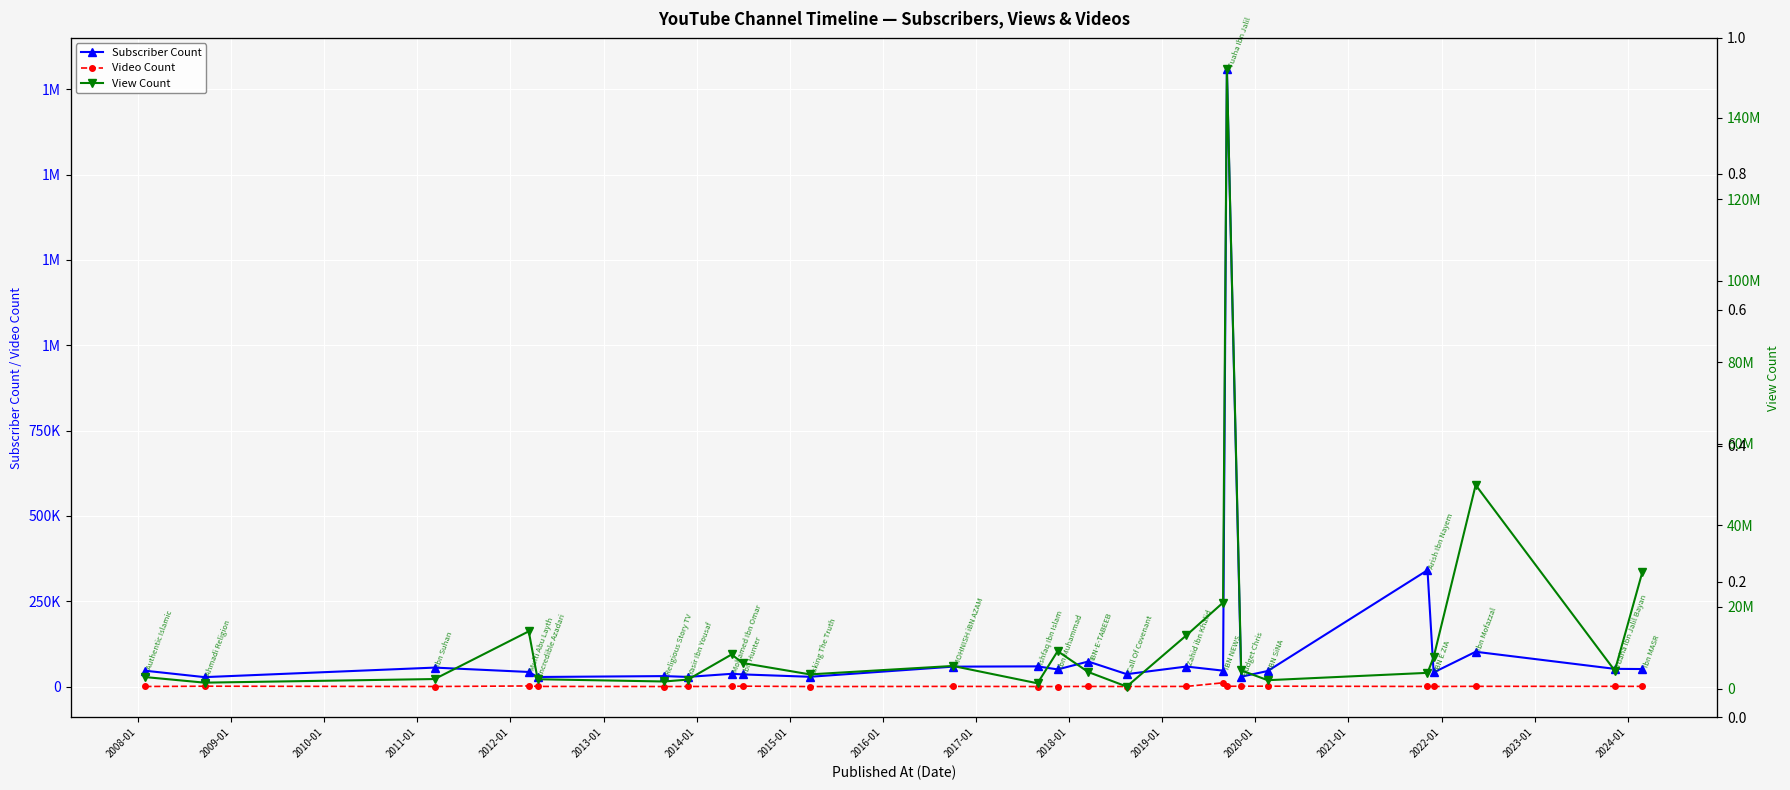

At how many categories does at least one series exceed 70171481?

1